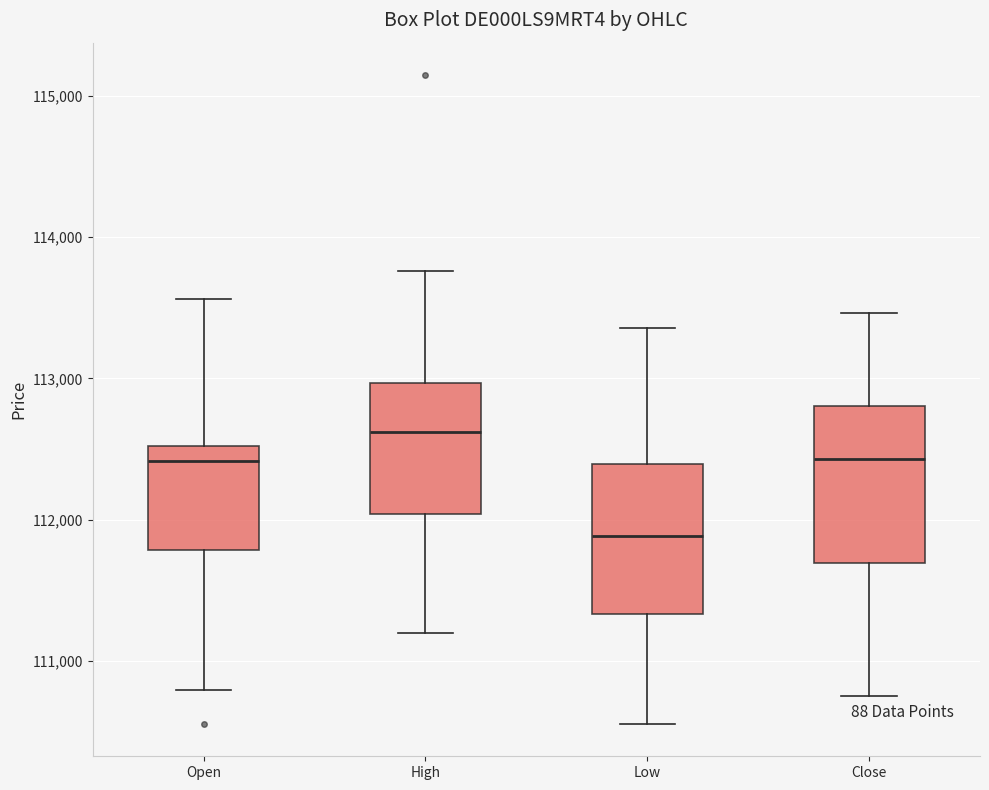

Which box has the highest median line?

High